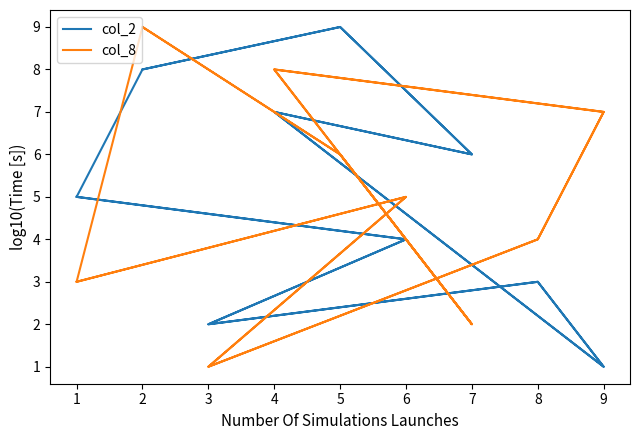

Between which two adjacent categories do col_2 and col_8 first intersect?

1 and 6